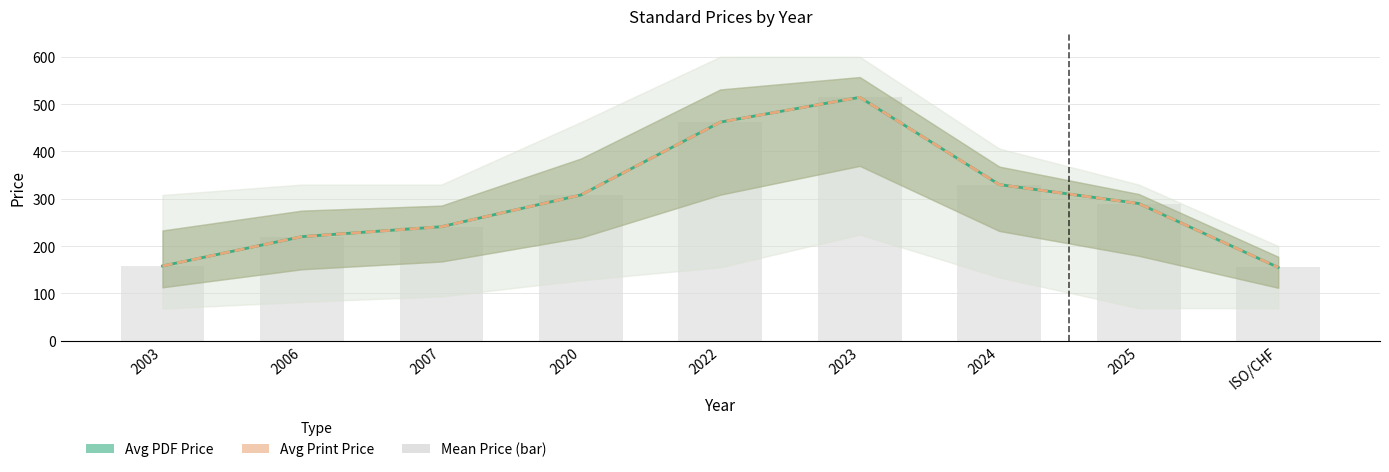

What is the minimum value for Avg Print Price?

155.0